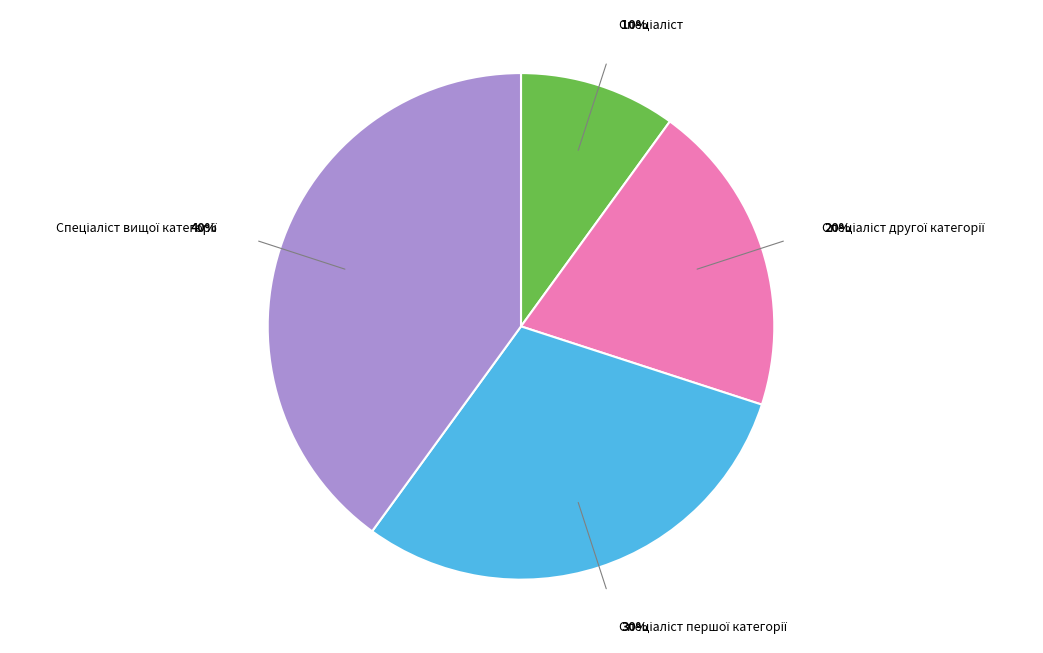

How many slices are in this pie chart?

4